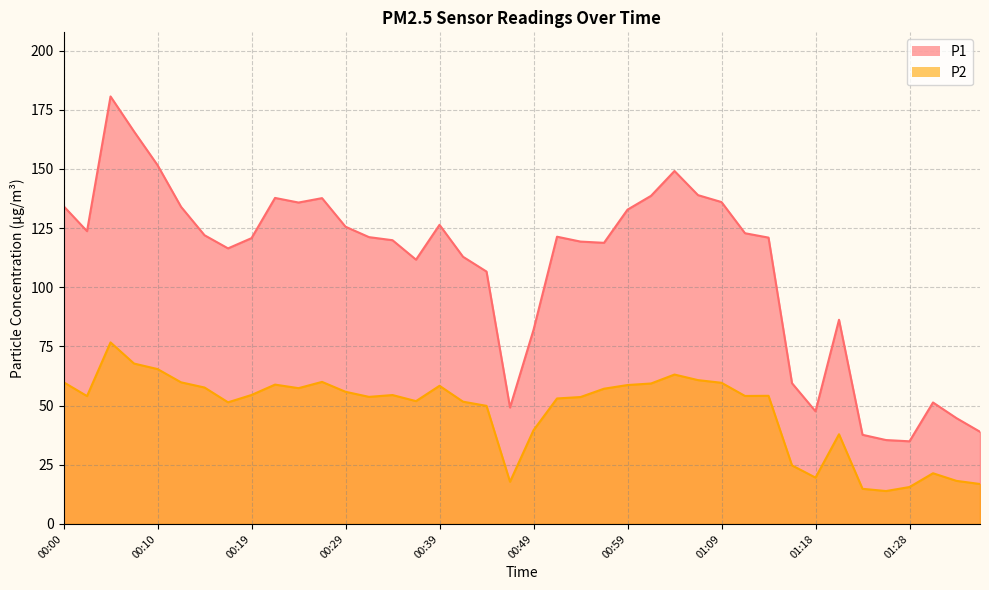

What position from the left is 00:32?

14